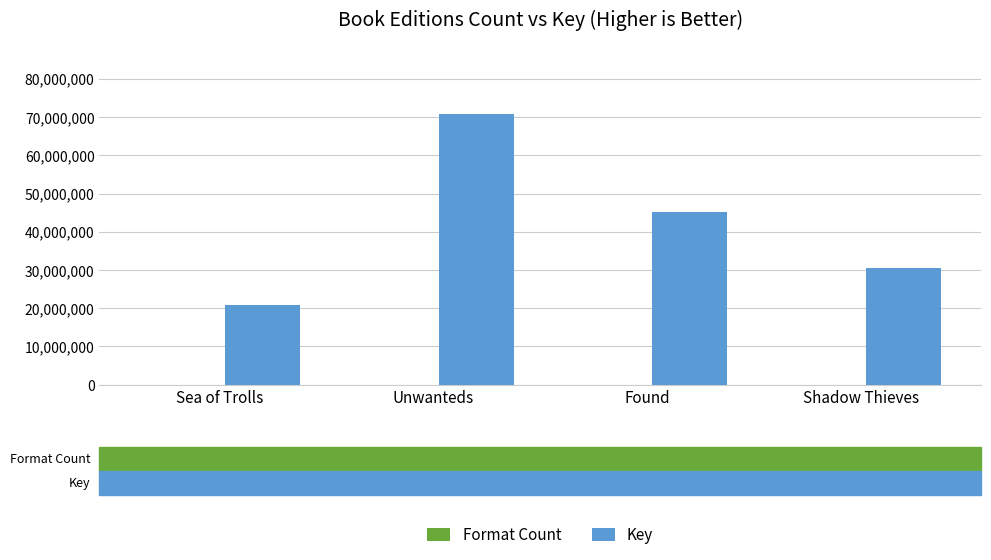

Which series changed the most between Sea of Trolls and Shadow Thieves?

Key